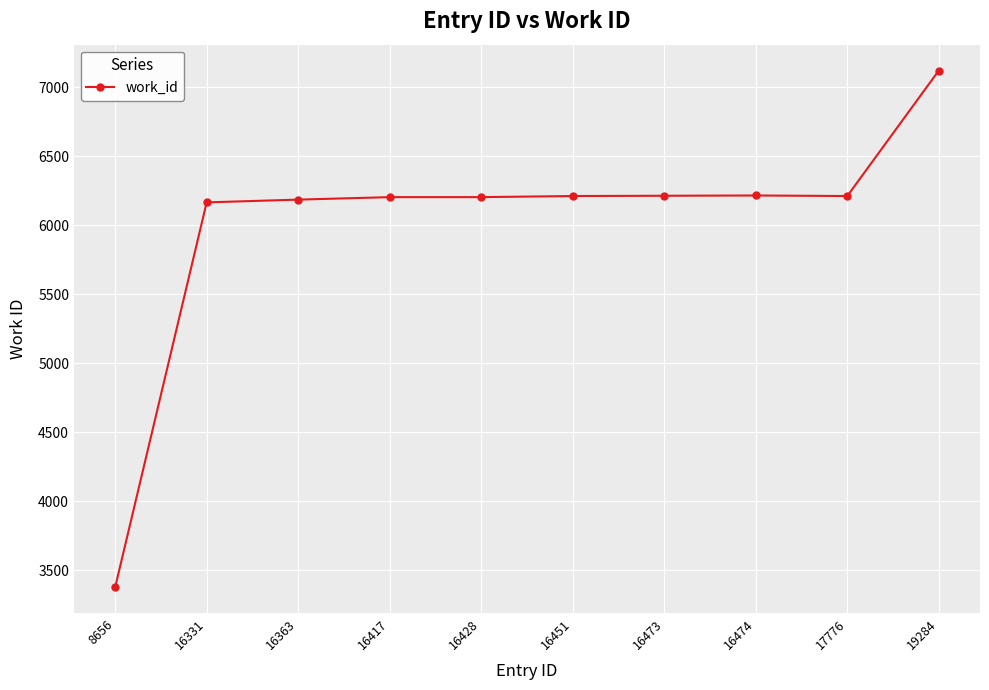

What is the approximate value at 16363?

6185